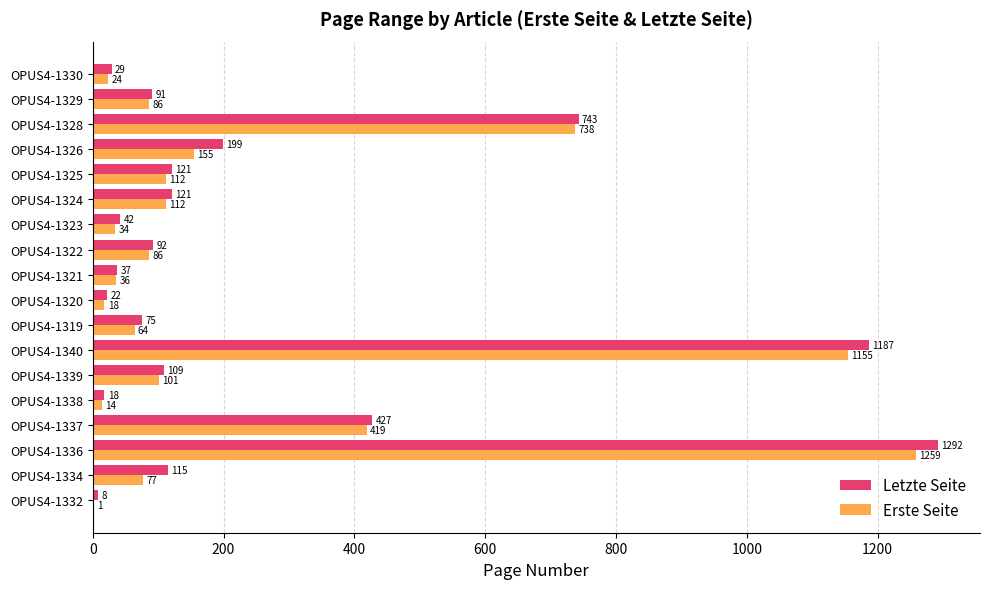

What is the average value of the Erste Seite series?

250